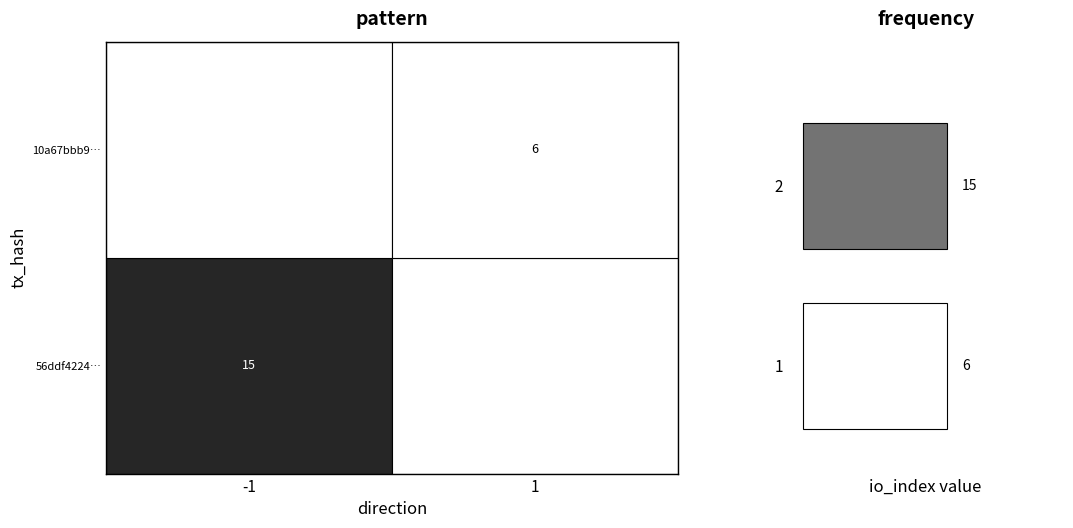

Is it true that 56ddf42240bb28b3a65a1860050189696238a4c equals -1 at direction?

False